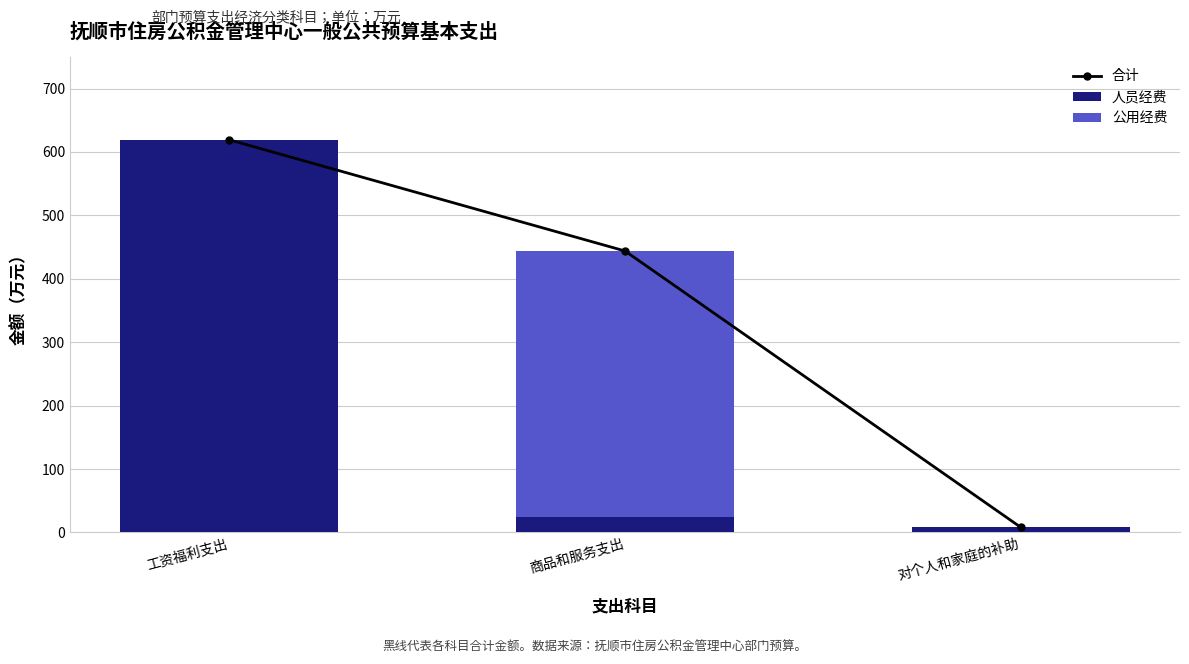

What is the average value of the 公用经费 series?

139.7